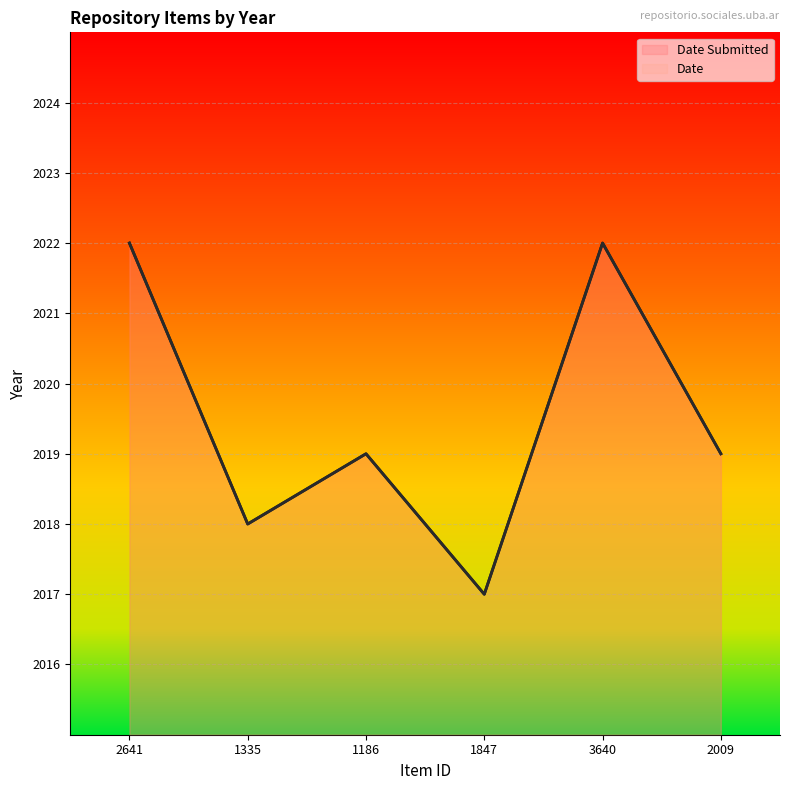

True or false: Date (line) has more than 1 points higher than both neighbors.

True